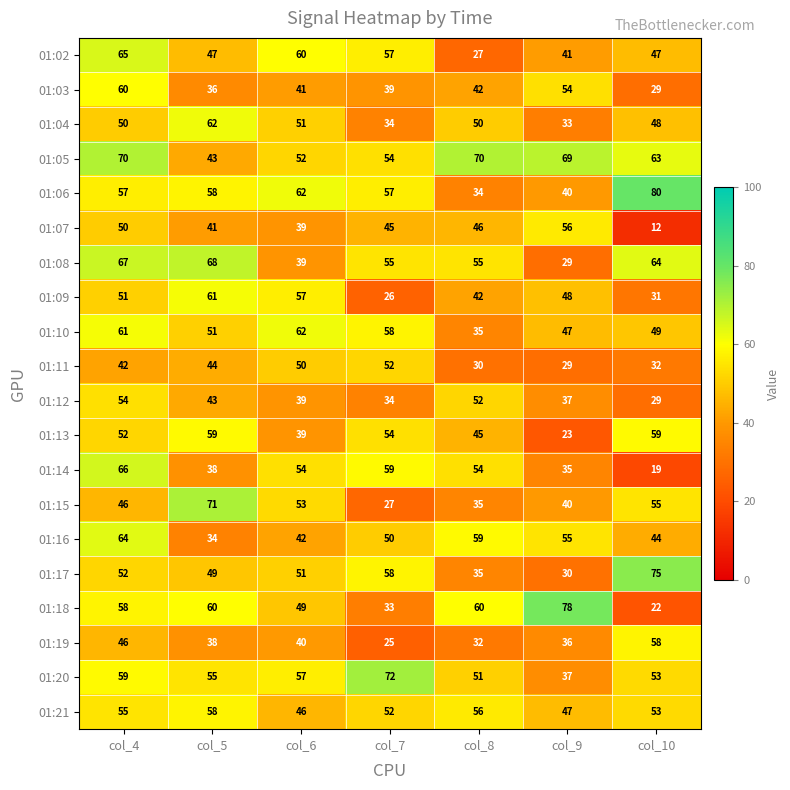

Which label corresponds to the smallest value in the chart?

col_10